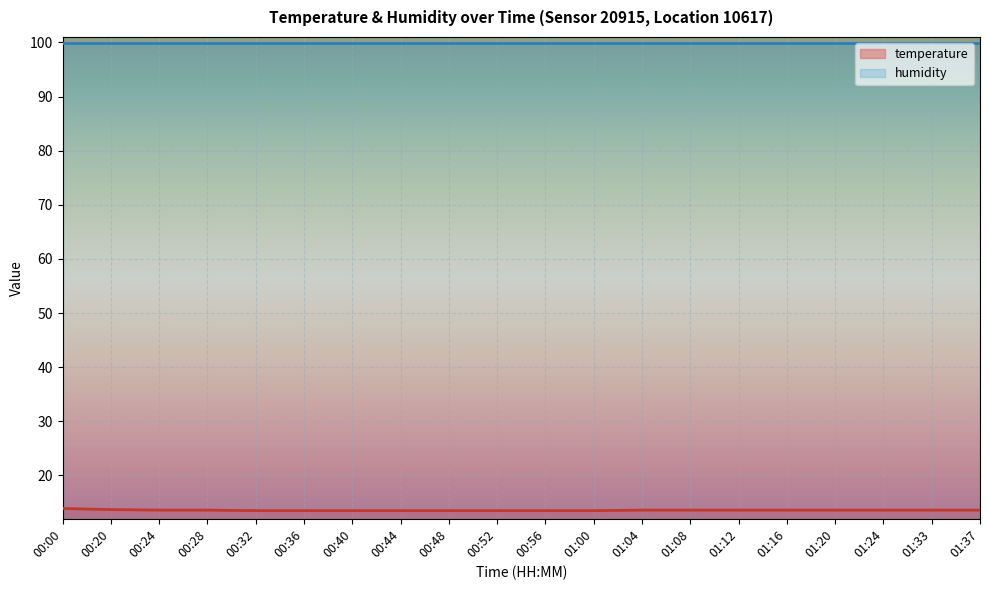

Is it true that the value at 00:36 is 20.9?

False